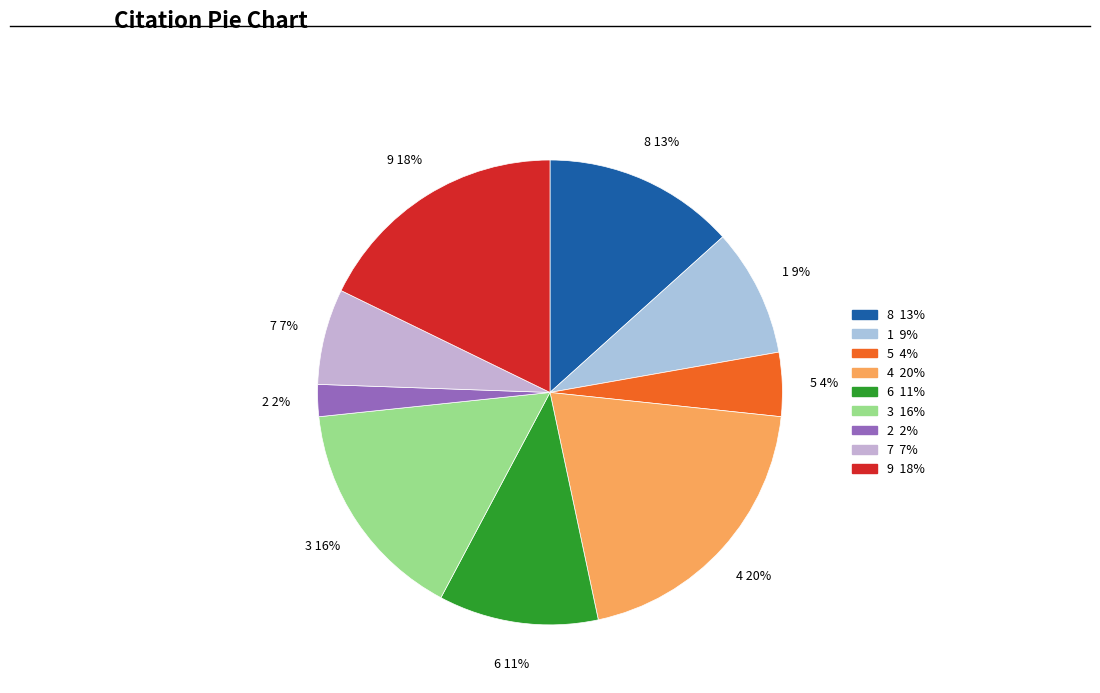

Do 6 and 5 together represent more than half of the pie?

No